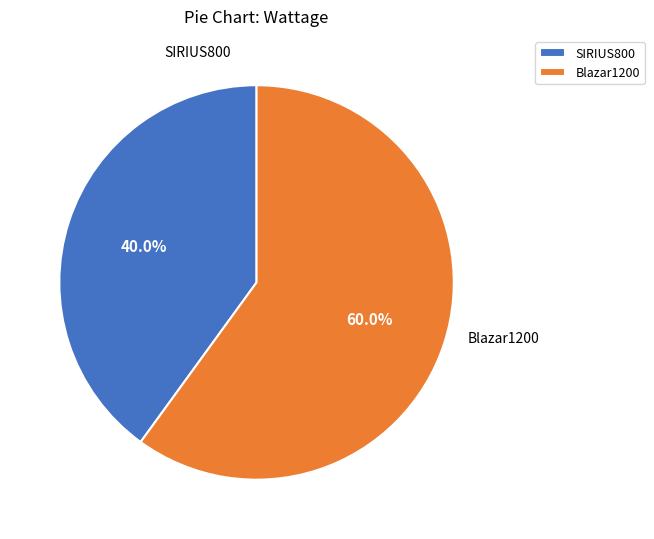

Which has a higher value, SIRIUS800 or Blazar1200?

Blazar1200